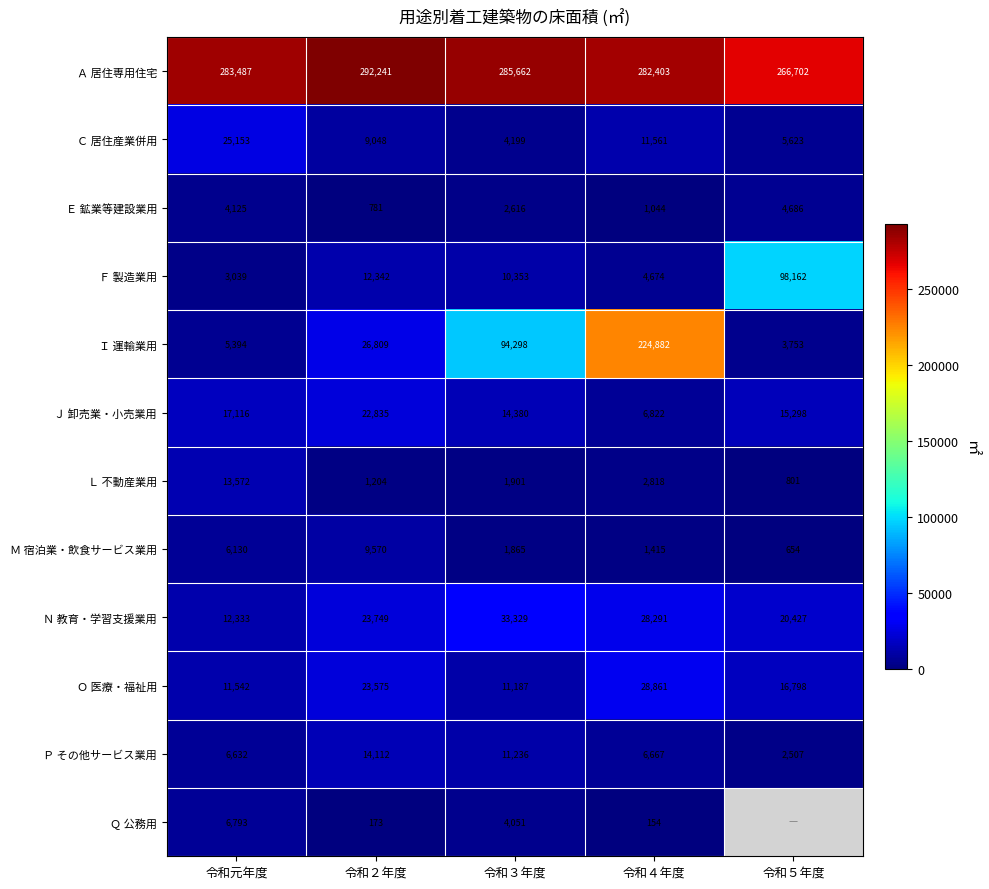

At which label is Ａ 居住専用住宅 closest to 279471?

令和４年度